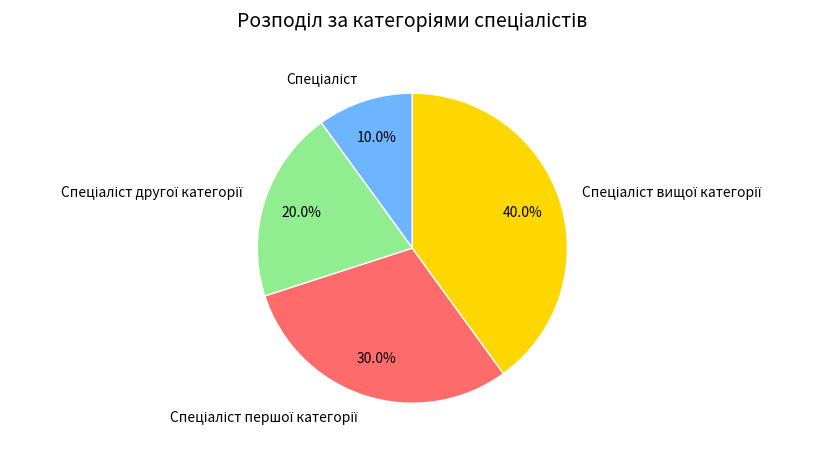

Does any single category account for the majority?

No